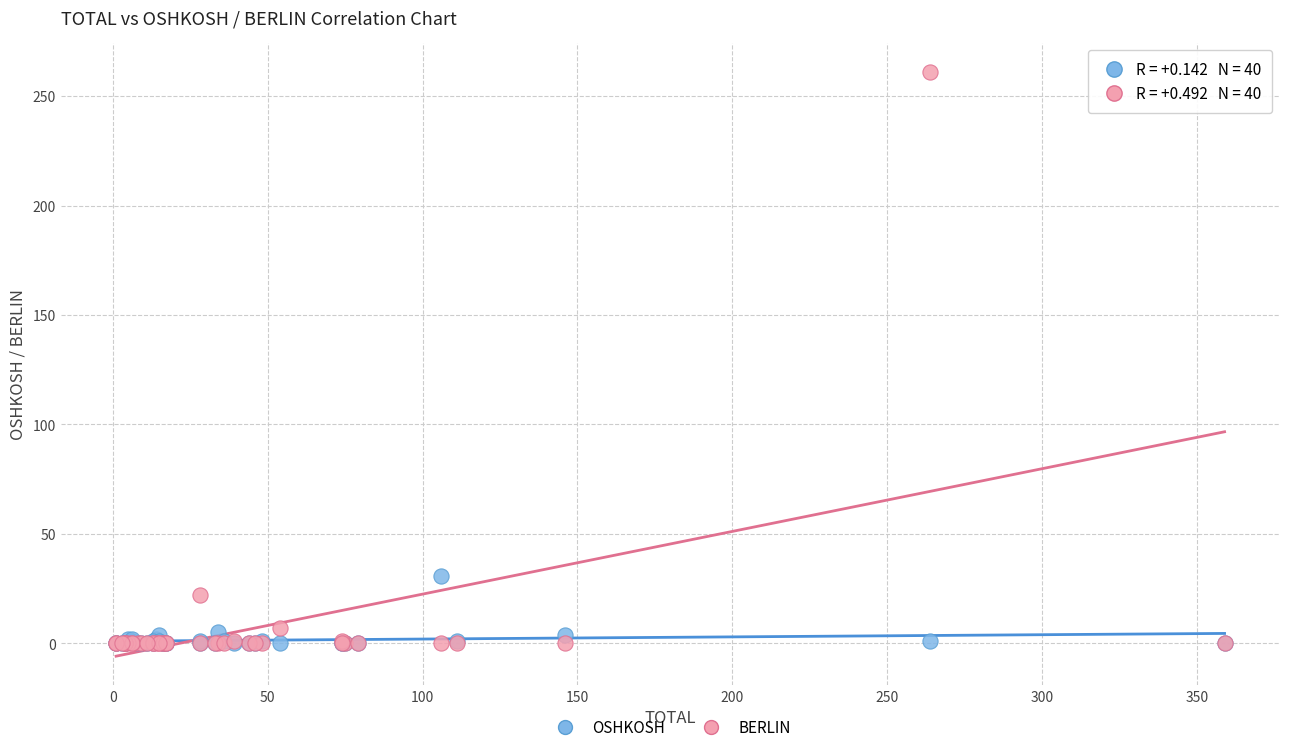

Across all series, what Y value is closest to 130?

31